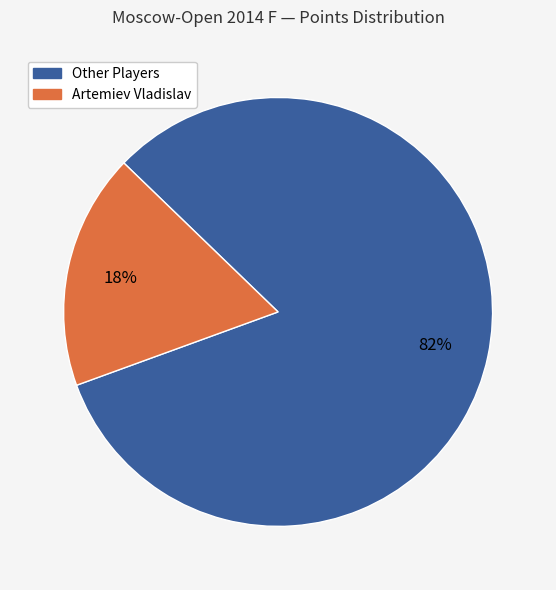

Is there a majority slice in this chart?

Yes